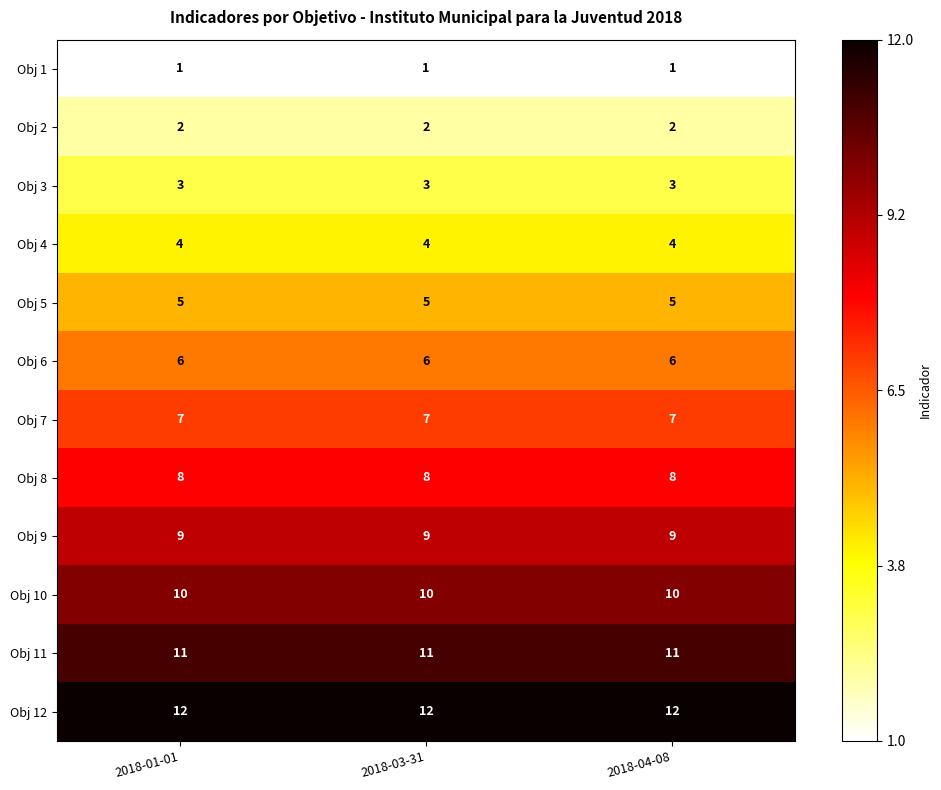

What is the greatest value displayed?

12